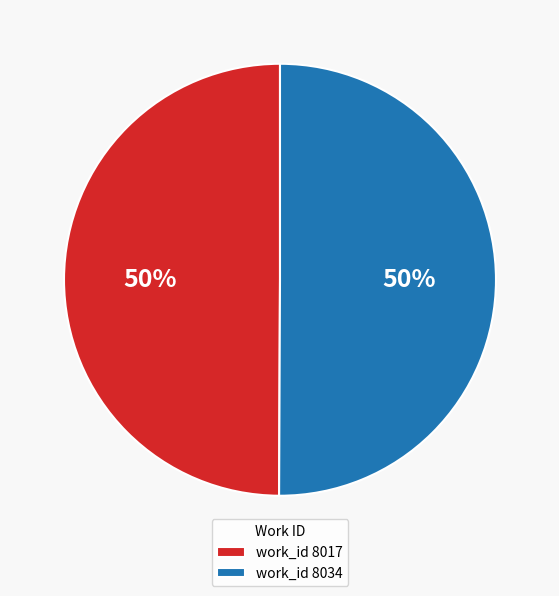

The work_id 8034 slice represents 50% of the pie. True or false?

True